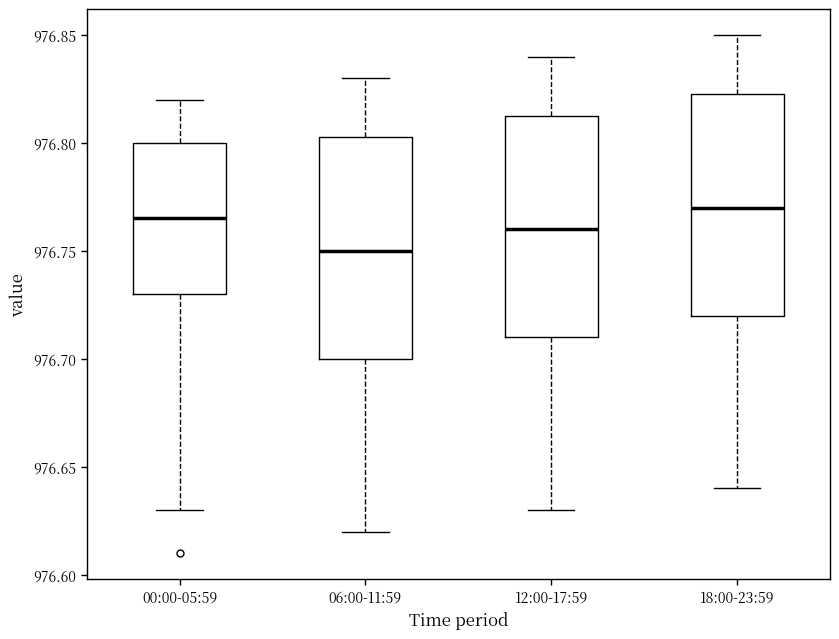

Which box's median line is the lowest?

06:00-11:59